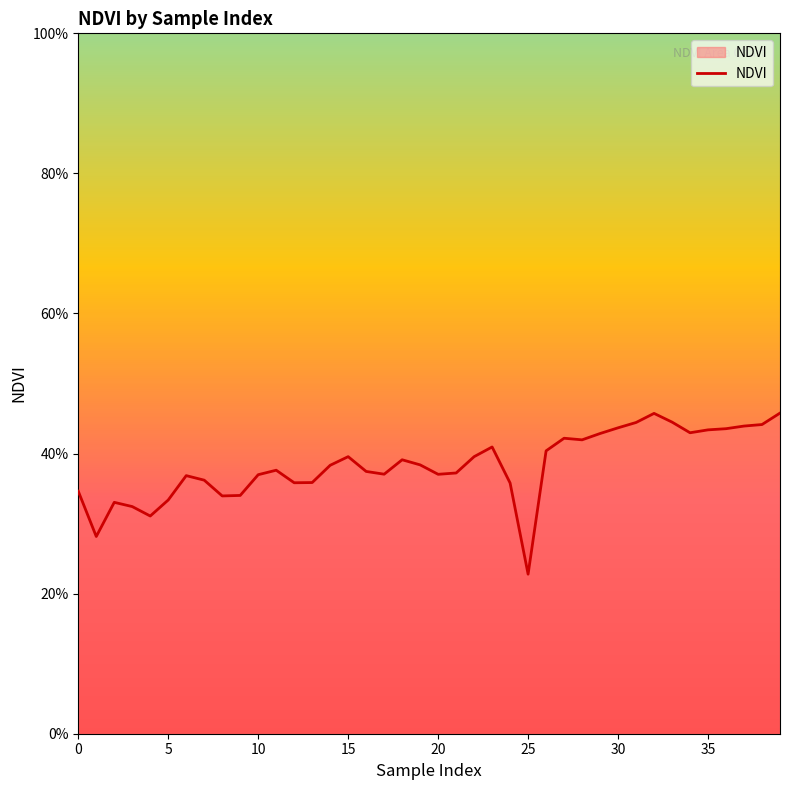

Does the chart have visible grid lines?

No